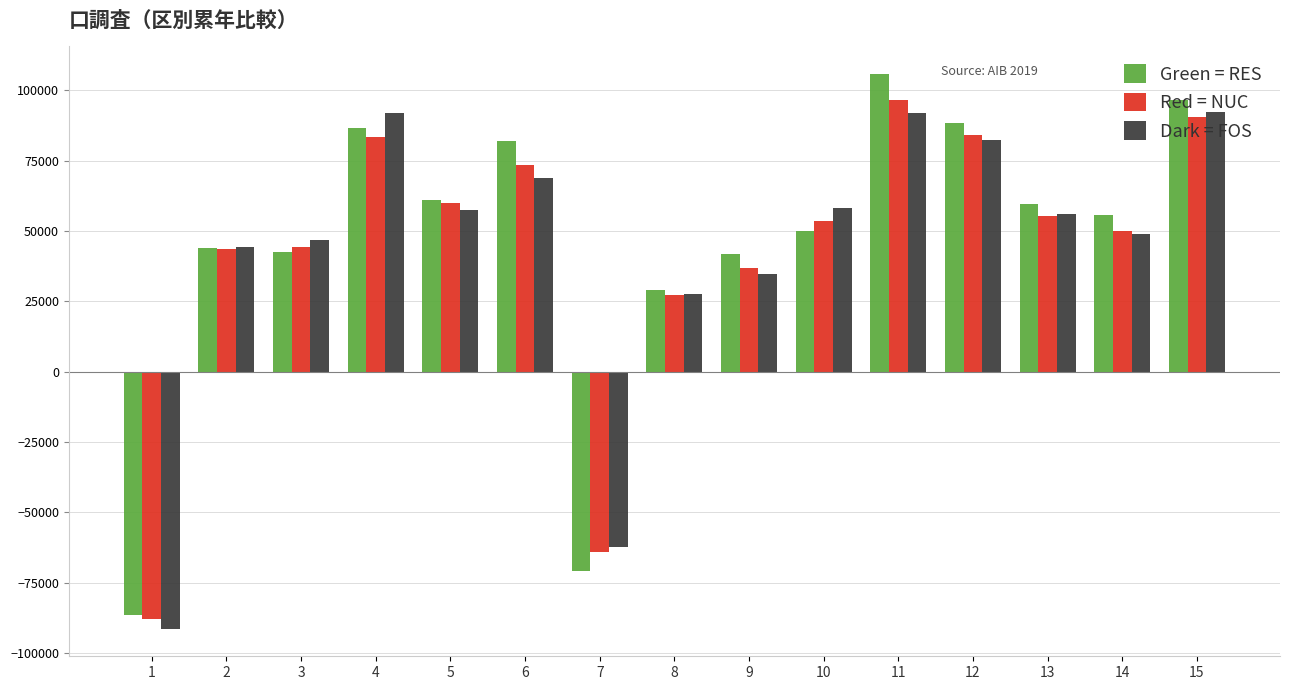

The Red = NUC series shows -87969 at 1. True or false?

True